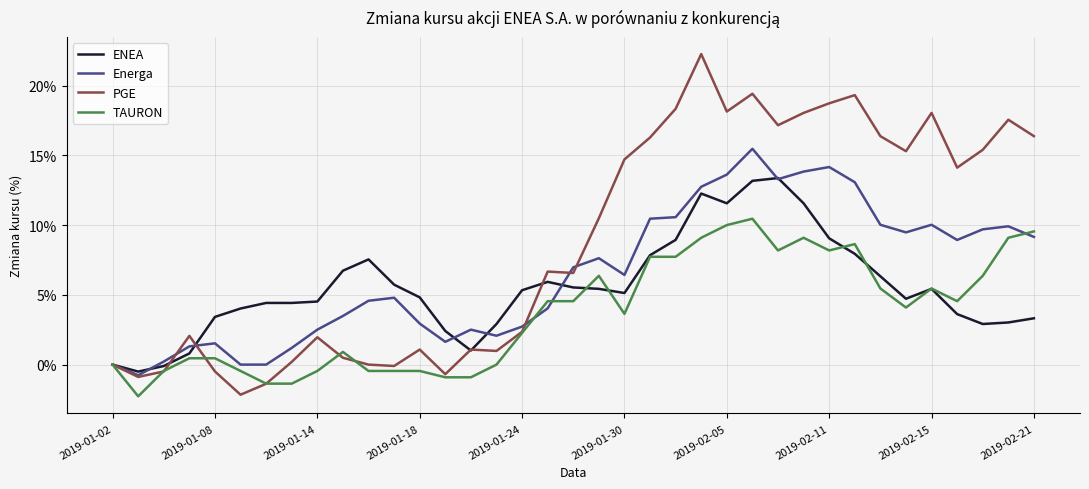

Which series ends up on top after the final intersection of PGE and Energa?

PGE